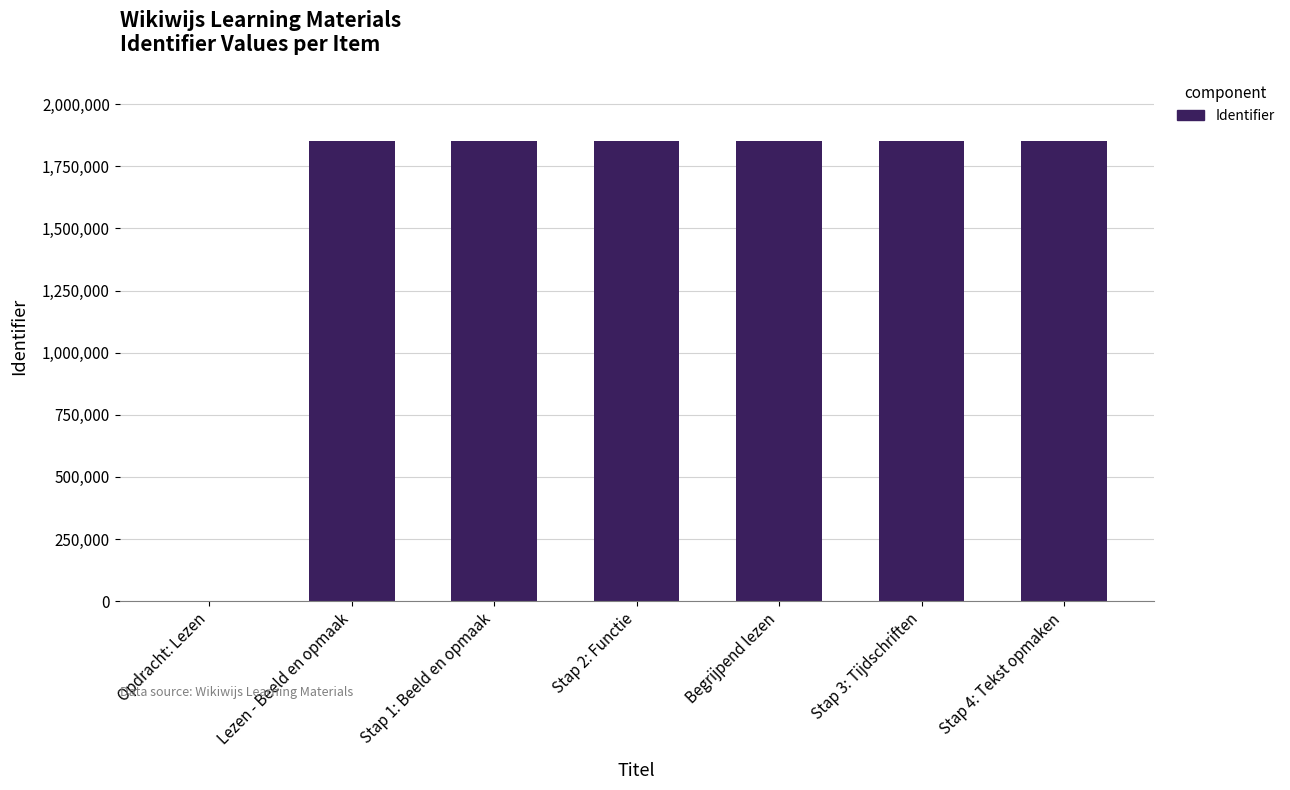

What is the ratio of the value at Lezen - Beeld en opmaak to the value at Stap 4: Tekst opmaken?

1.0